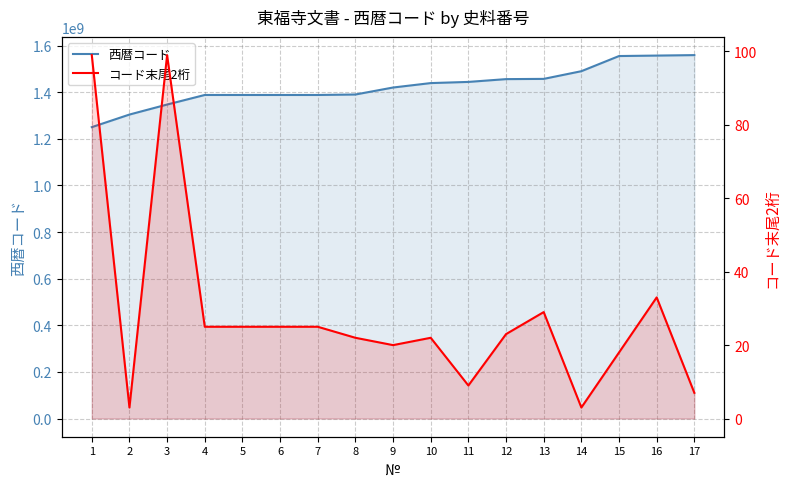

List the series in order of their peak value, highest first.

西暦コード, コード末尾2桁